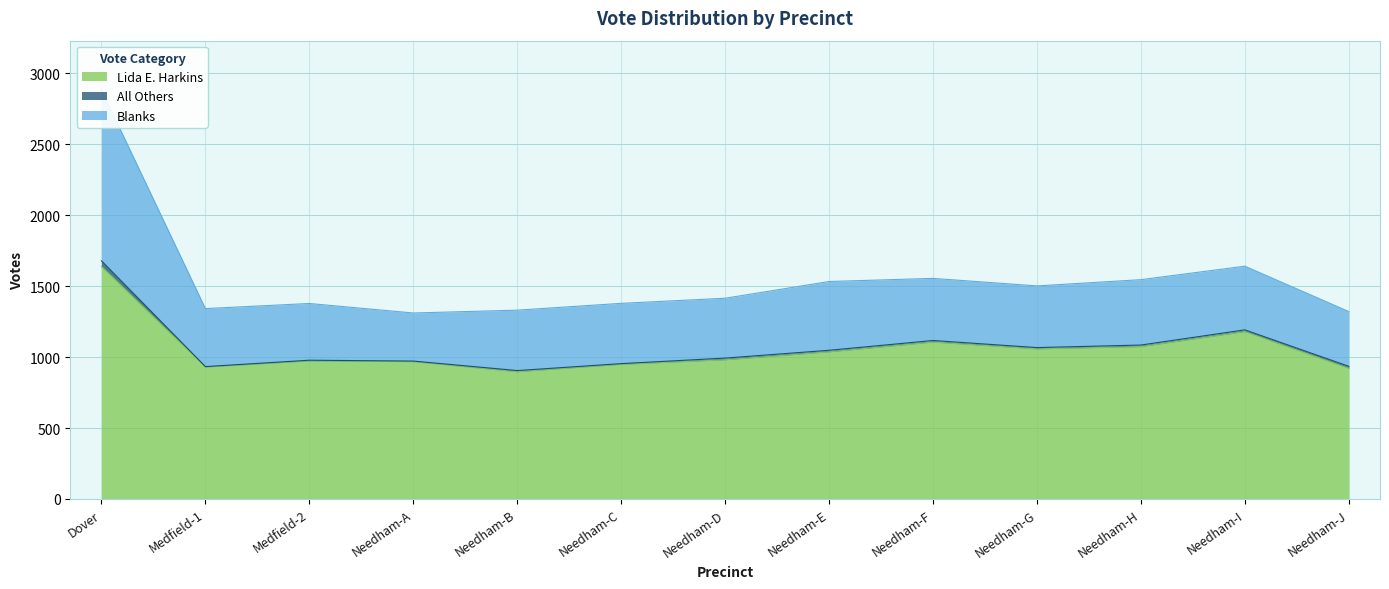

True or false: Lida E. Harkins has more than 1 points higher than both neighbors.

True